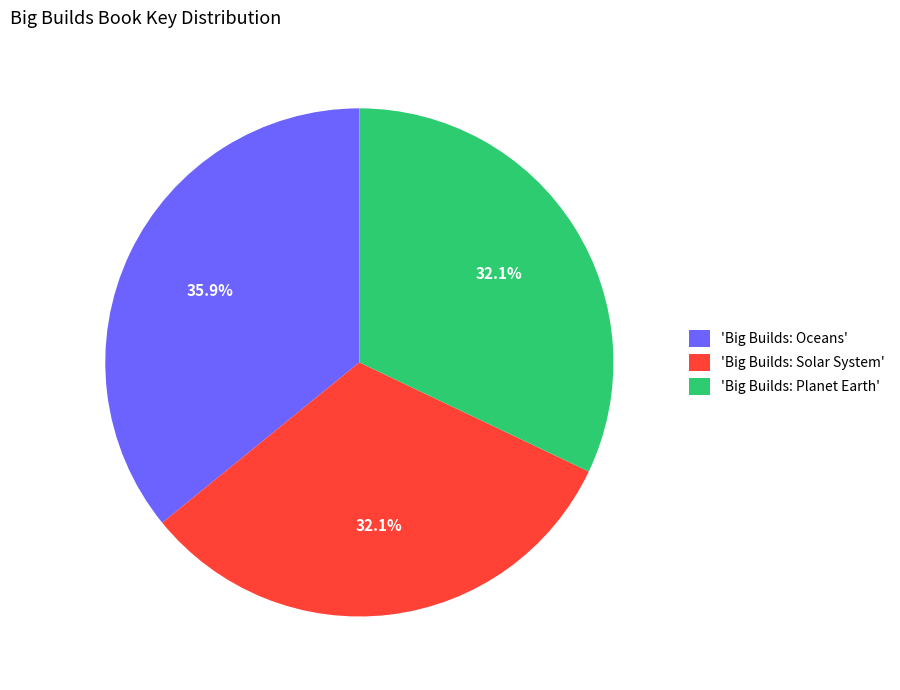

Between 'Big Builds: Oceans' and 'Big Builds: Planet Earth', which is larger?

'Big Builds: Oceans'